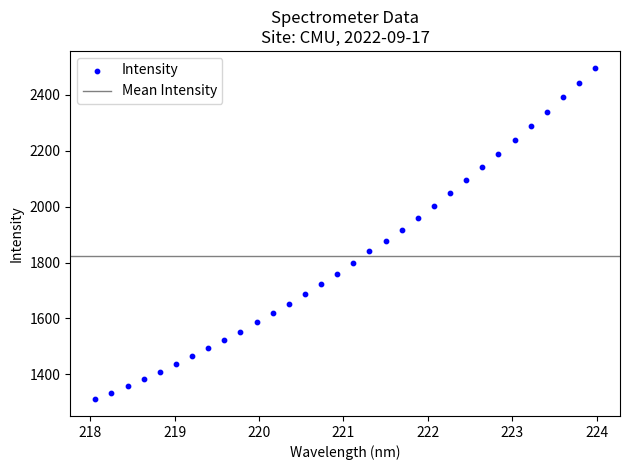

What is the range of X values (max minus min)?

5.9